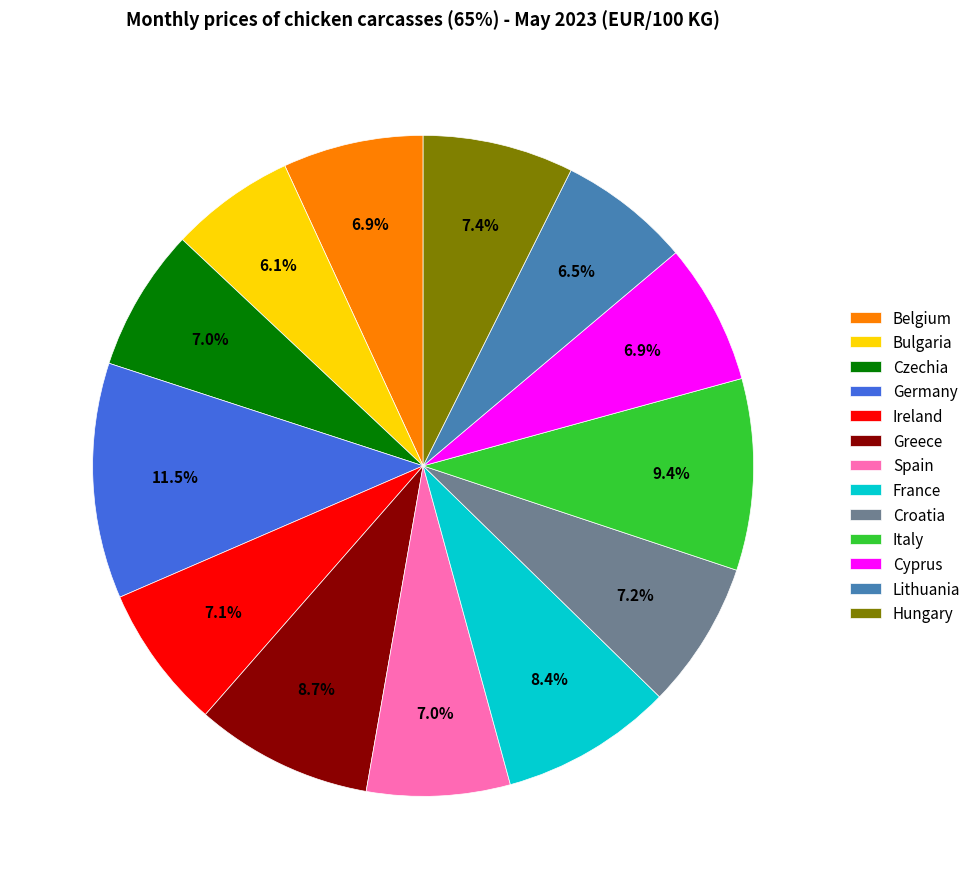

Which category has the biggest portion of the pie?

Germany